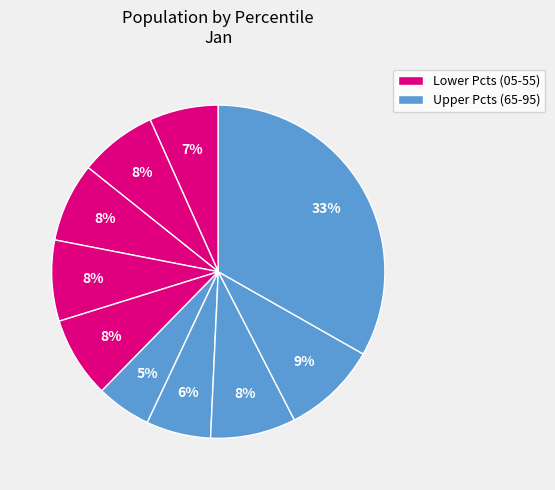

How many slices are in this pie chart?

10